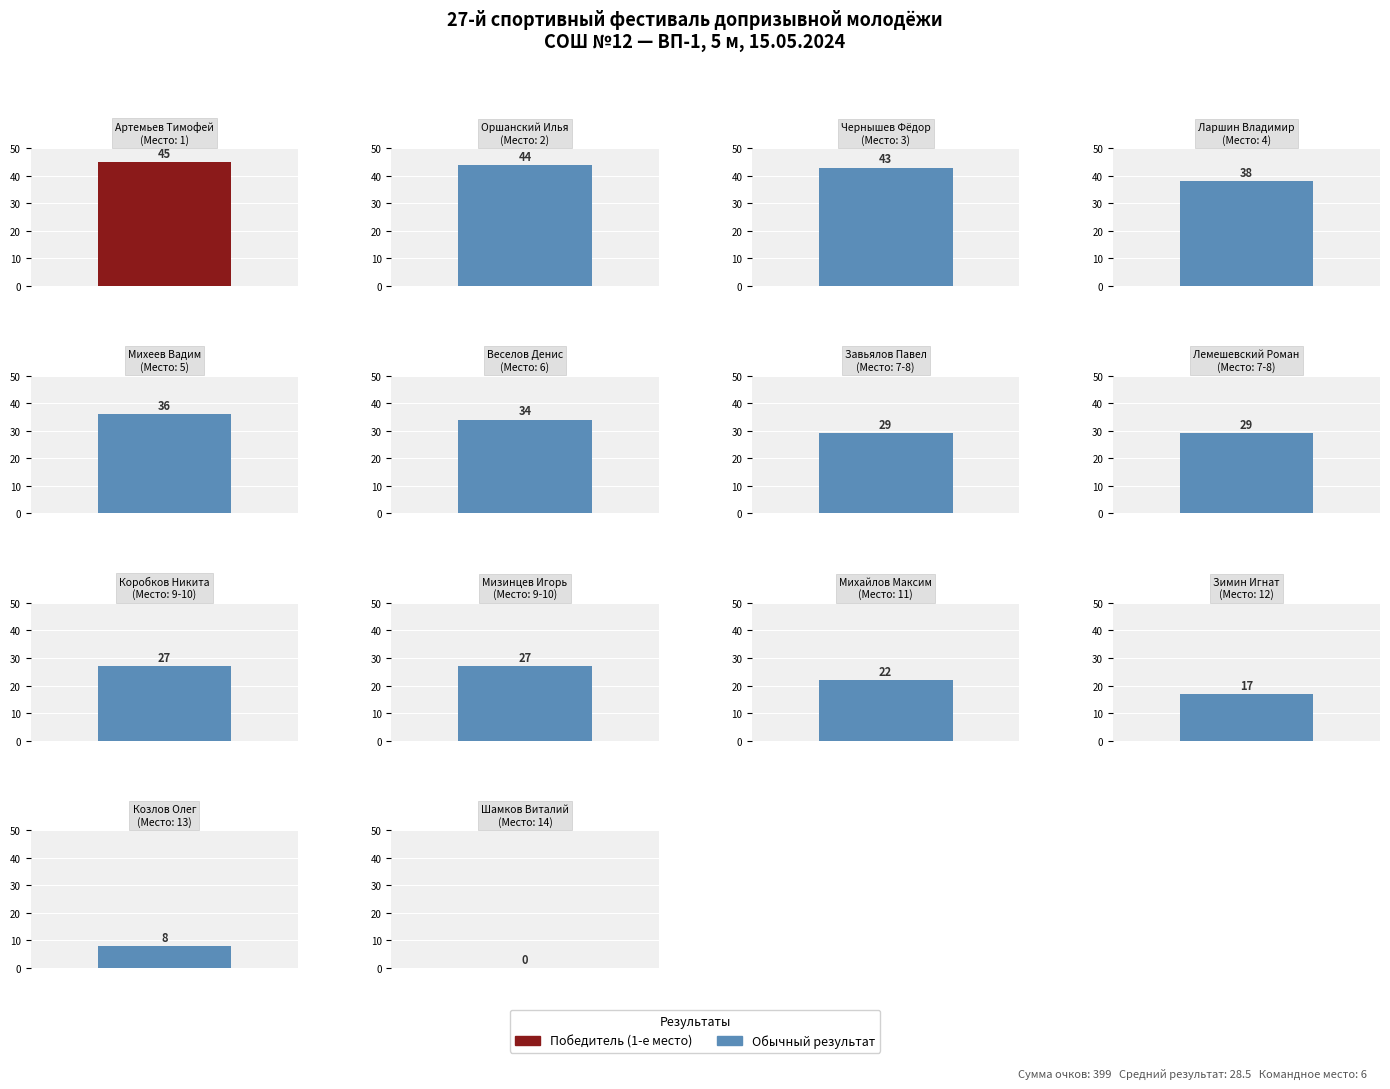

What position from the left is Зимин Игнат?

12